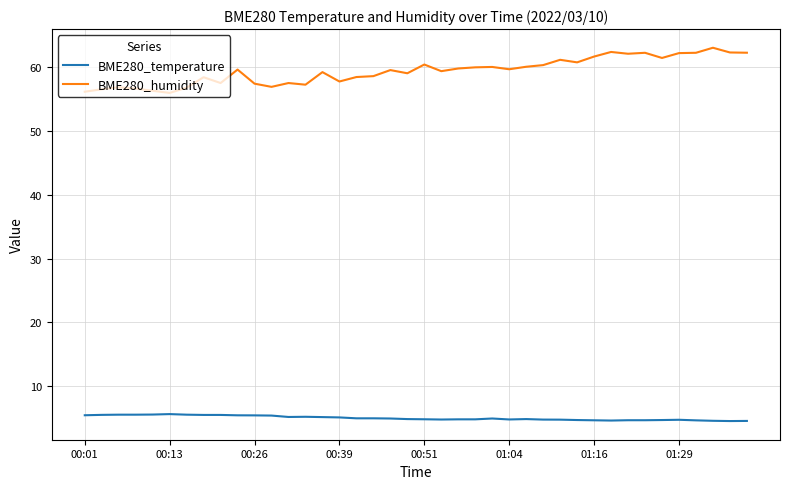

What is the difference between the second highest and second lowest values in the BME280_temperature series?

1.0